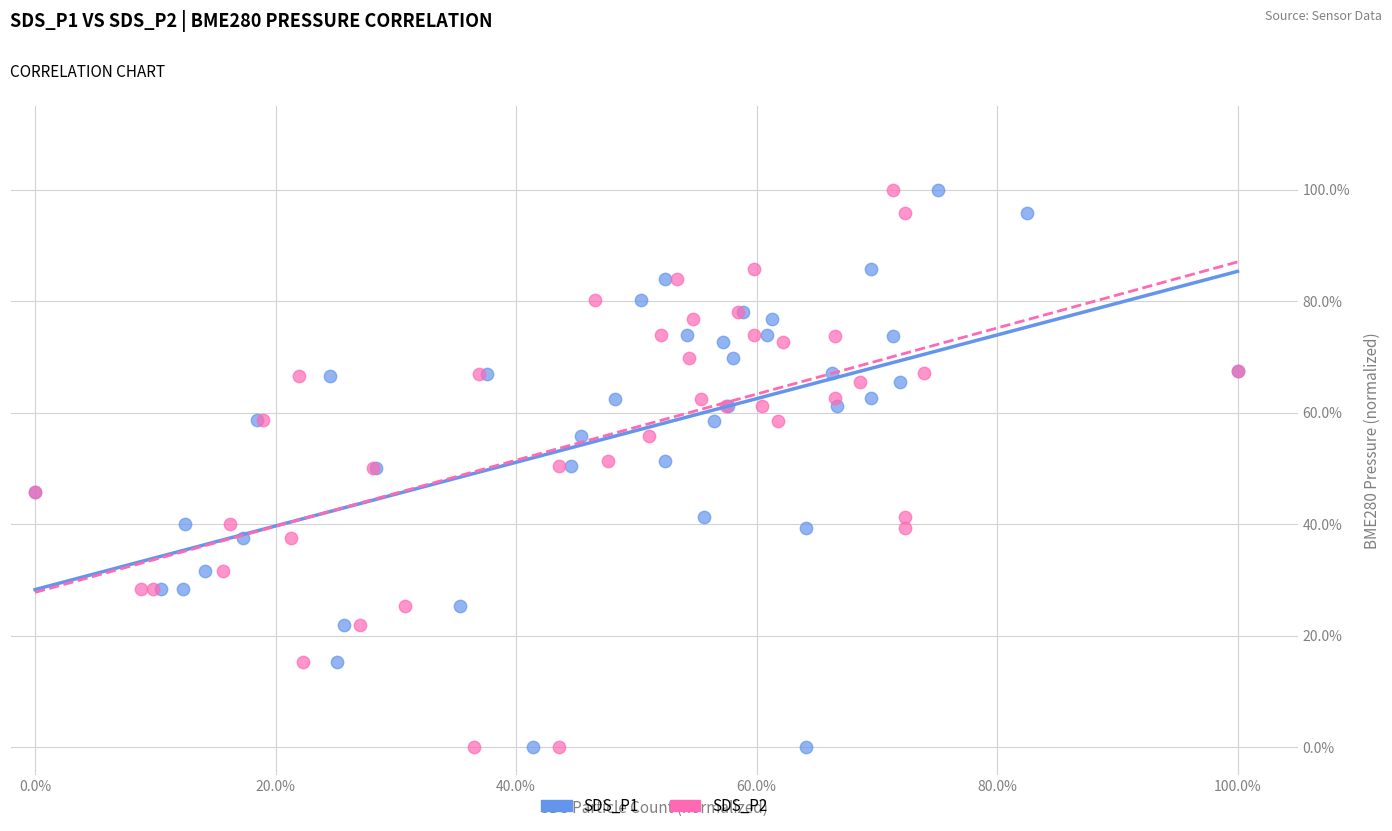

What are all the series names shown in the legend?

SDS_P1, SDS_P2